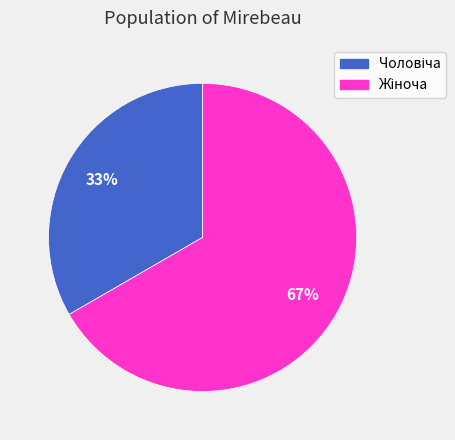

To the nearest percent, what is the average slice percentage?

50%